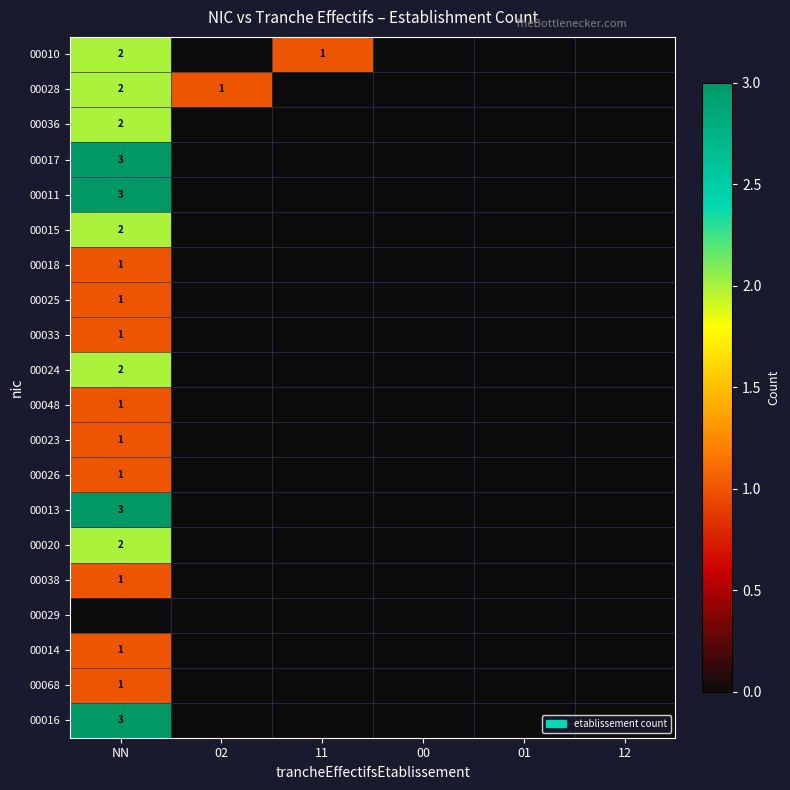

The value of 00026 at NN is 2. True or false?

False